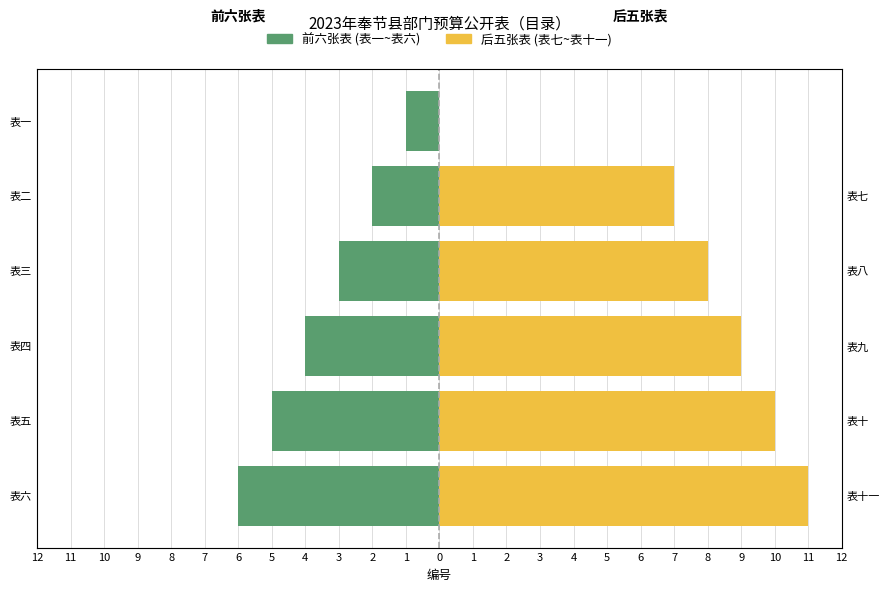

What is the difference between the second highest and minimum values in the 后五张表 (表七~表十一) series?

10